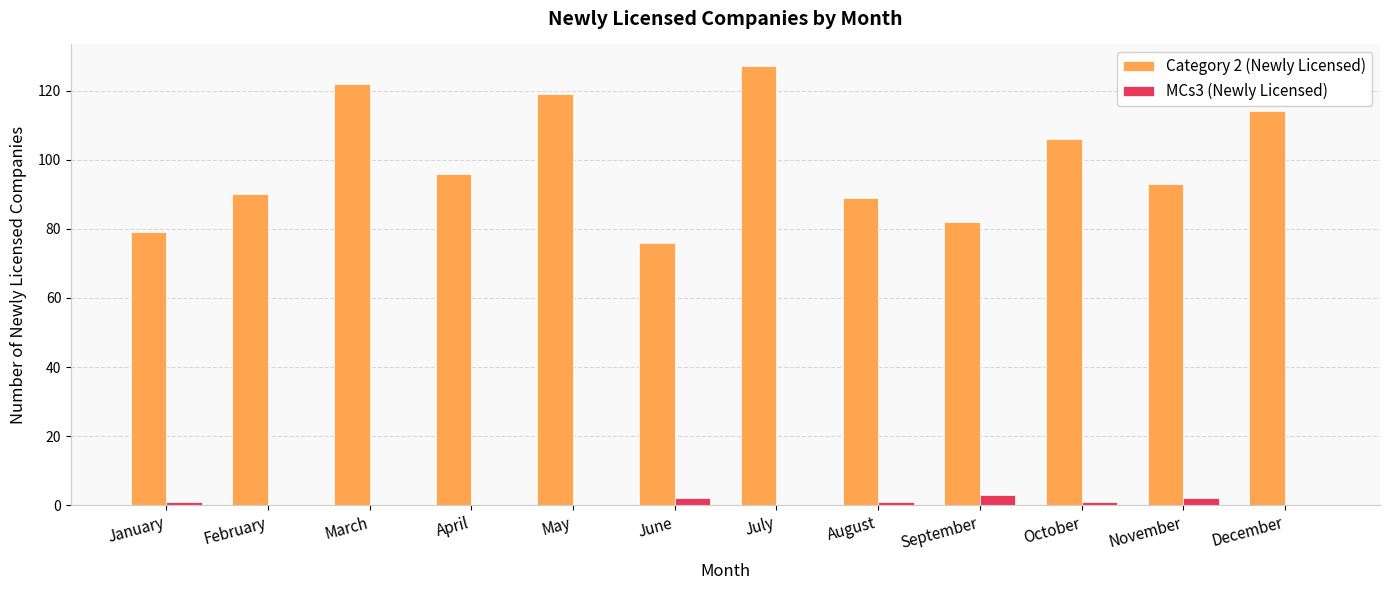

How many groups of bars are there?

12